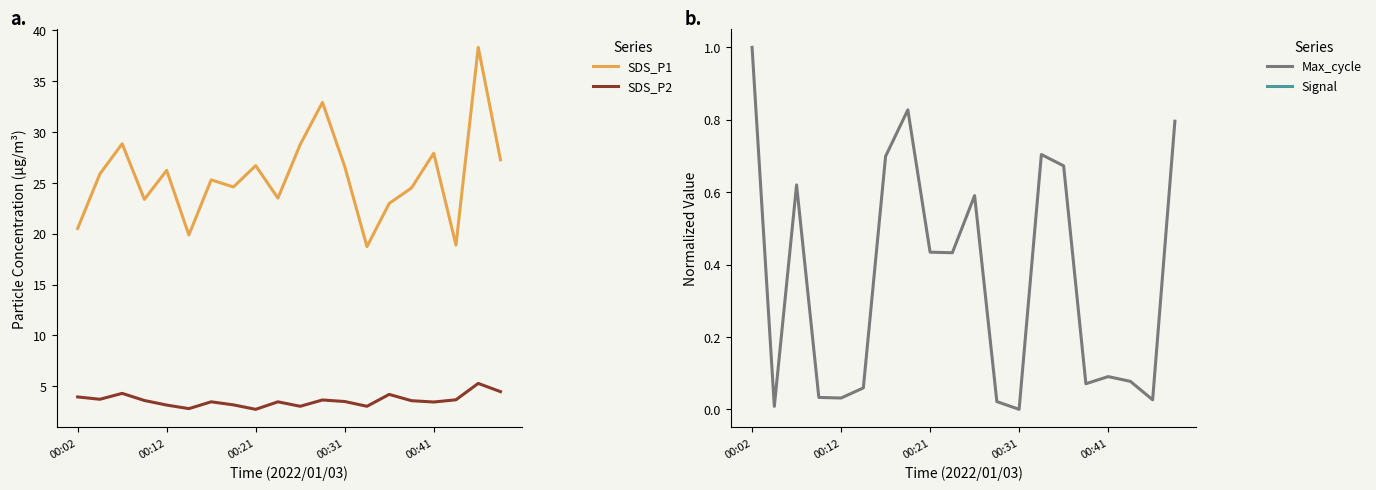

The value of Max_cycle at 00:21 is 0.2. True or false?

False